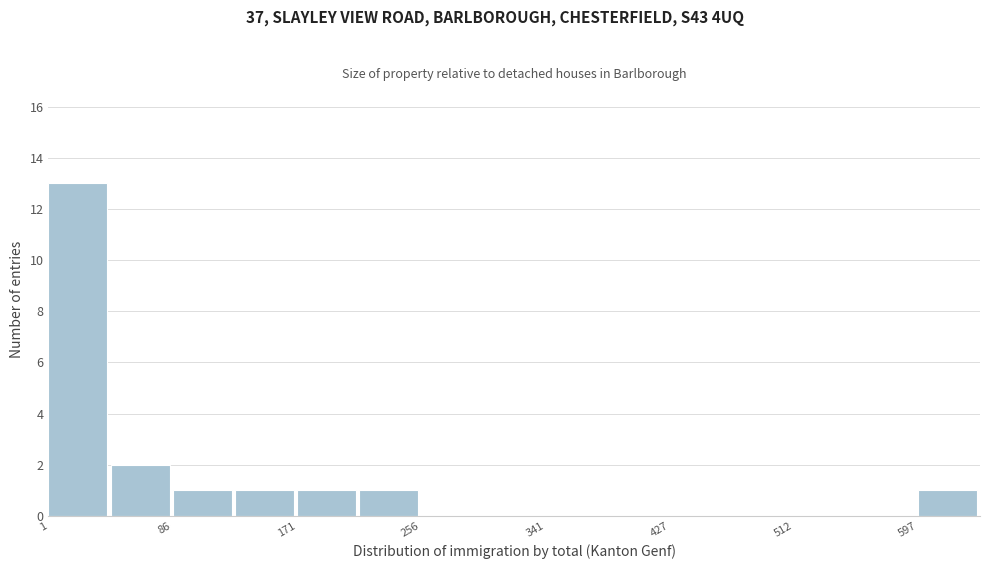

How tall is the bar that spans 90 to 130 on the x-axis? Neither the bar edges nor the heights are printed on the chart, so give them approximately, as read against the axes.

1